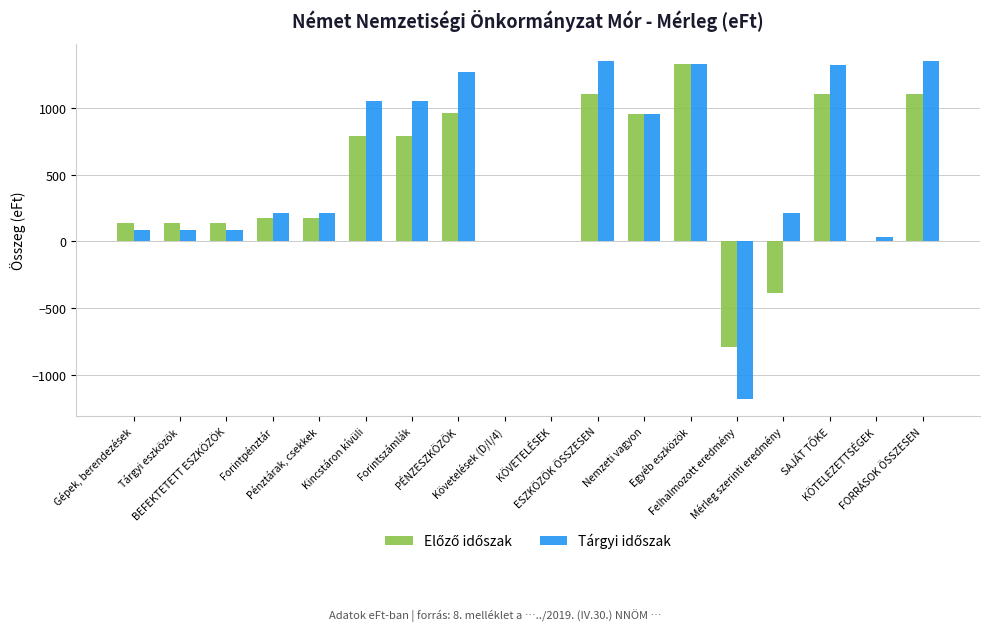

What is the total value across all series at Felhalmozott eredmény?

-1976